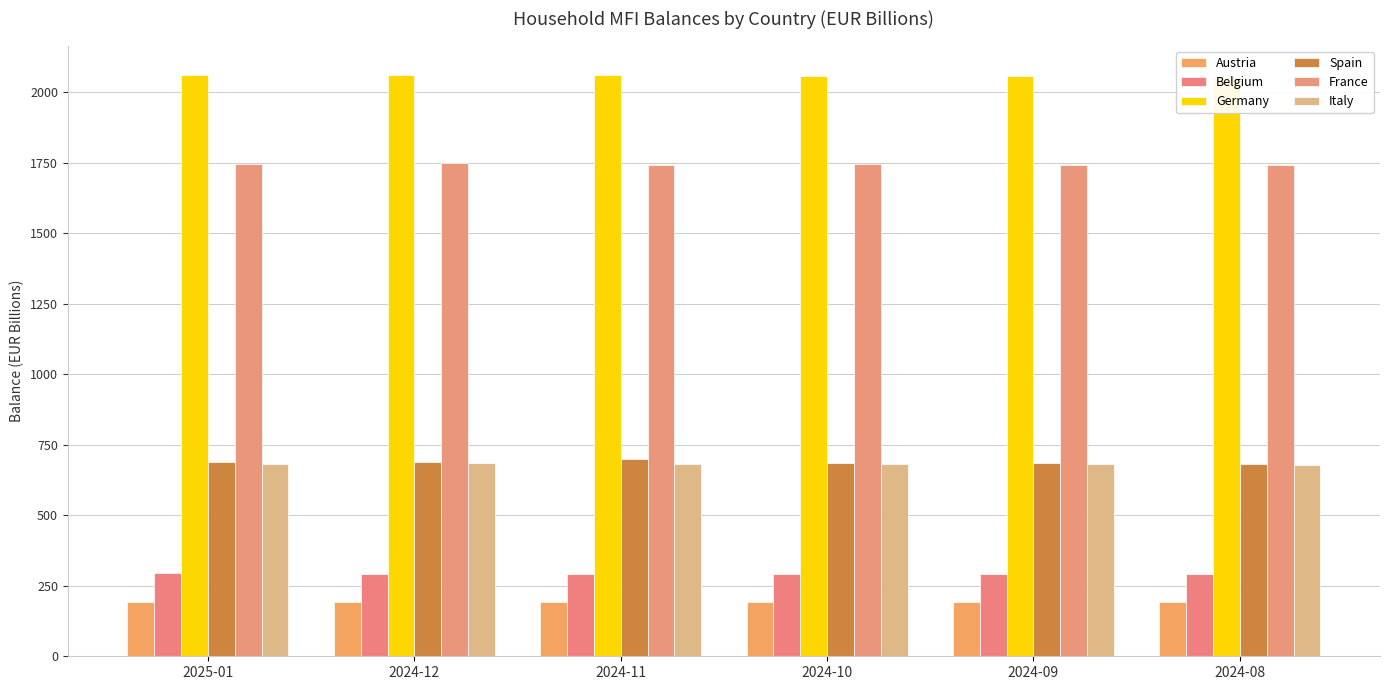

Which series has the largest range (max minus min)?

Spain